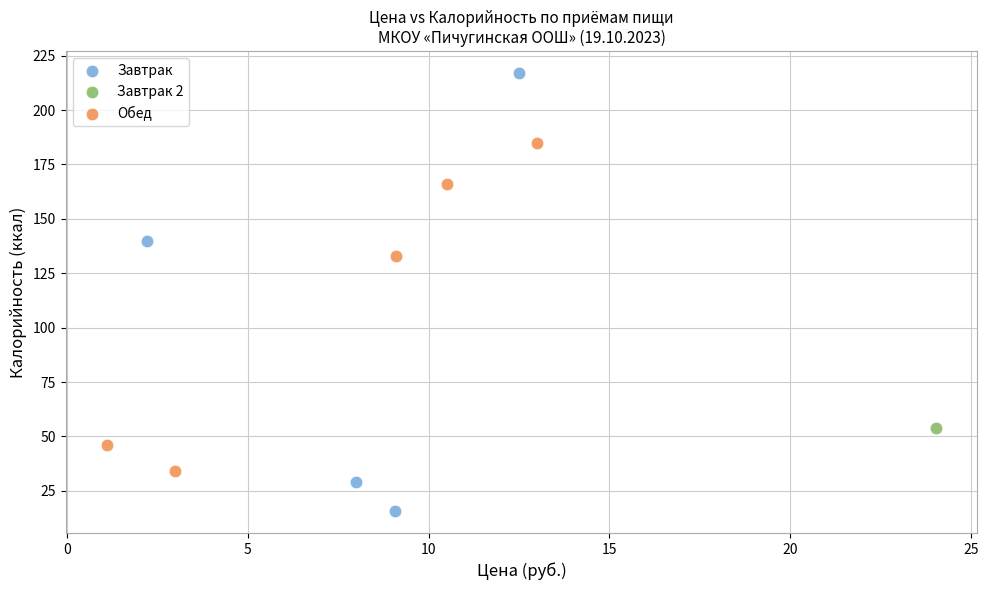

Which series reaches the minimum Y coordinate?

Завтрак